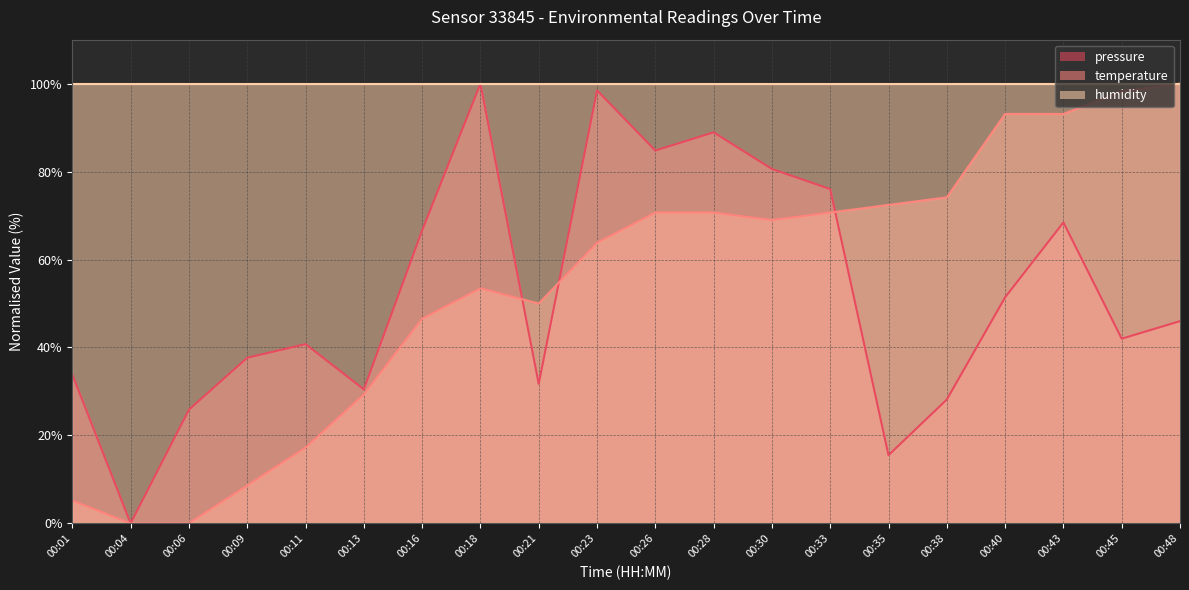

Which series changed the most between 00:16 and 00:48?

temperature